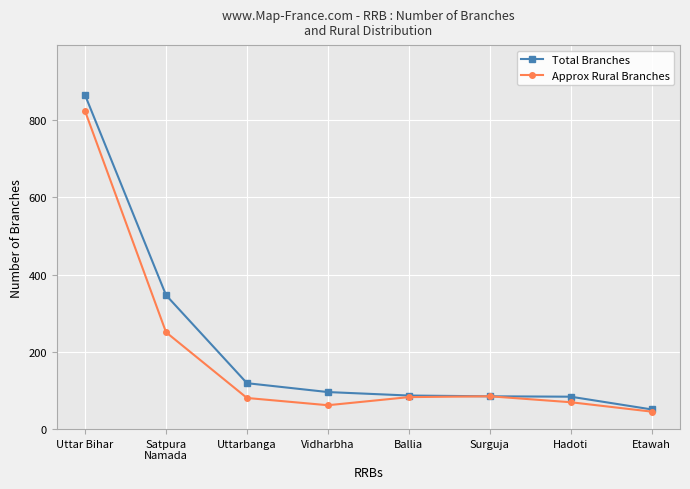

Rank the series by their average value, from lowest to highest.

Approx Rural Branches, Total Branches